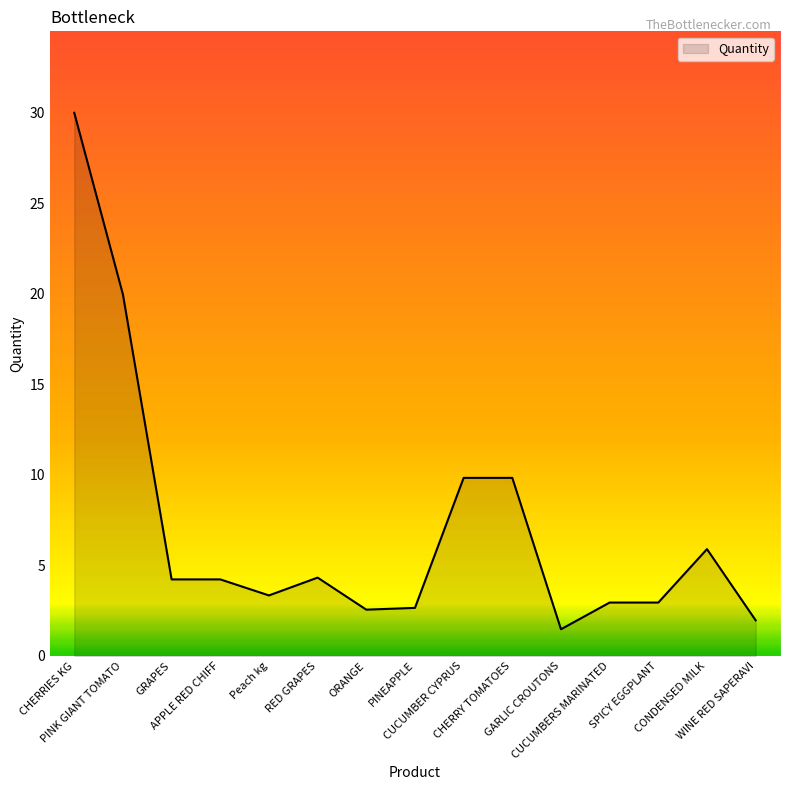

At which label does the data first exceed 4?

CHERRIES KG